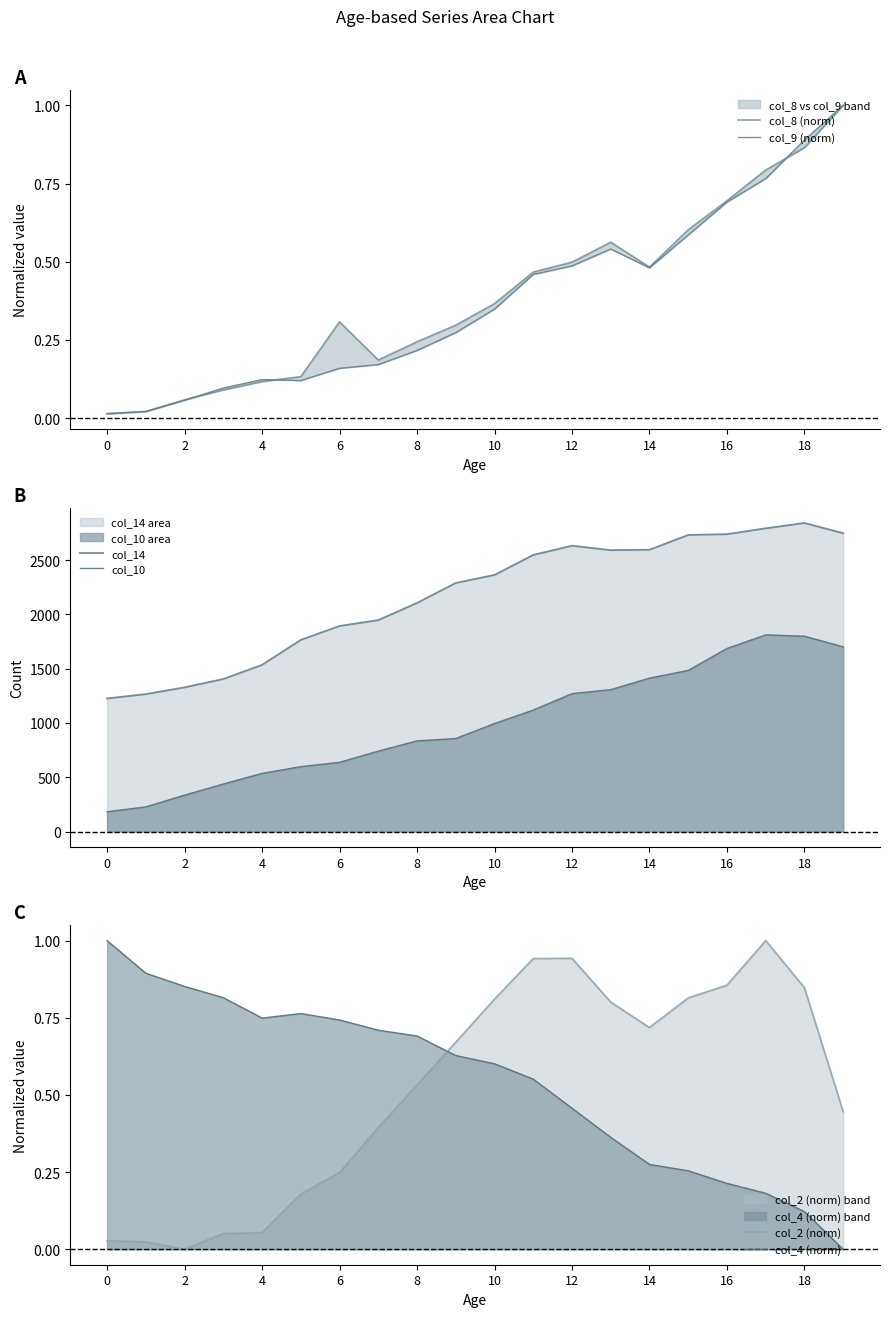

Reading left to right, list all the values displayed in this chart.

col_8 (norm): 0.0	0.0	0.1	0.1	0.1	0.1	0.3	0.2	0.2	0.3	0.4	0.5	0.5	0.6	0.5	0.6	0.7	0.8	0.9	1.0
col_9 (norm): 0.0	0.0	0.1	0.1	0.1	0.1	0.2	0.2	0.2	0.3	0.3	0.5	0.5	0.5	0.5	0.6	0.7	0.8	0.9	1.0
col_14: 1226.0	1266.0	1328.0	1405.0	1535.0	1765.0	1893.0	1947.0	2105.0	2289.0	2363.0	2547.0	2632.0	2591.0	2595.0	2731.0	2738.0	2792.0	2841.0	2747.0
col_10: 183.0	228.0	336.0	438.0	536.0	598.0	638.0	741.0	835.0	857.0	995.0	1119.0	1270.0	1307.0	1413.0	1484.0	1686.0	1811.0	1799.0	1701.0
col_2 (norm): 0.0	0.0	0.0	0.1	0.1	0.2	0.2	0.4	0.5	0.7	0.8	0.9	0.9	0.8	0.7	0.8	0.9	1.0	0.8	0.4
col_4 (norm): 1.0	0.9	0.9	0.8	0.7	0.8	0.7	0.7	0.7	0.6	0.6	0.6	0.5	0.4	0.3	0.3	0.2	0.2	0.1	0.0